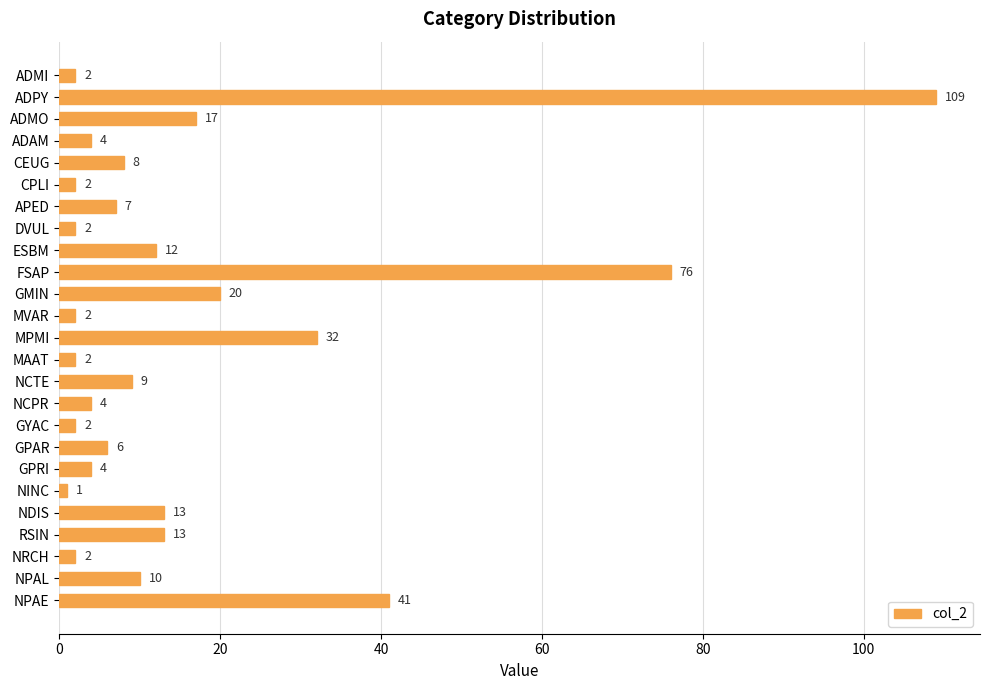

What is the difference between the maximum and minimum values?

108